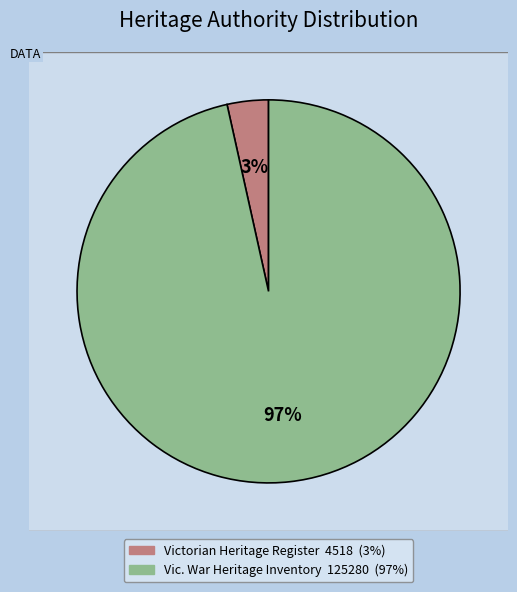

Approximately how many times larger is the value at Ballarat High School (Vic. War Heritage Inventory) compared to BALLARAT HIGH SCHOOL (Victorian Heritage Register)?

27.7